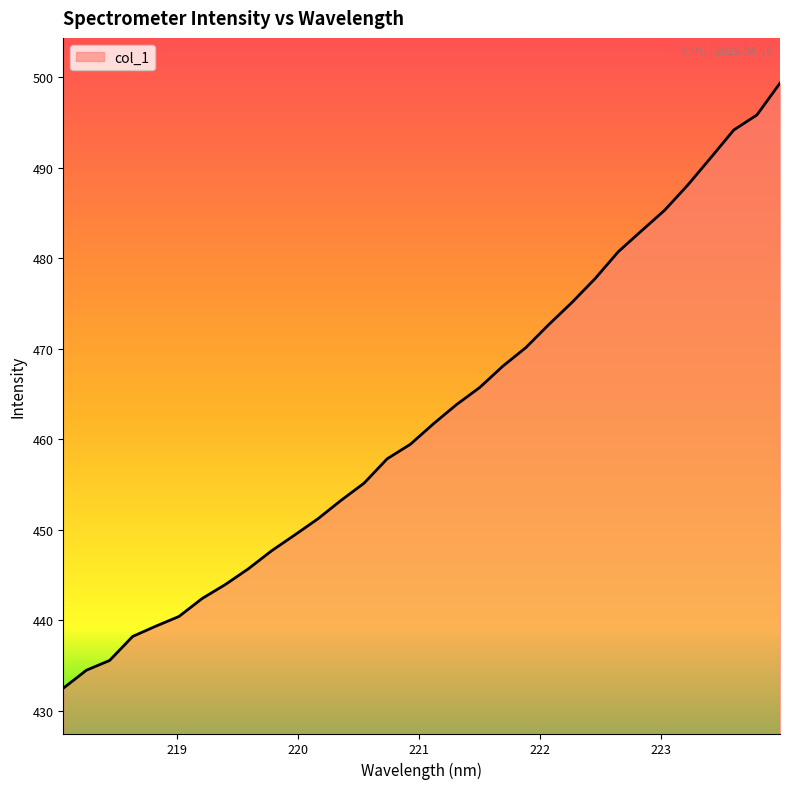

Reading left to right, list all the values displayed in this chart.

432.5	434.5	435.6	438.2	439.3	440.4	442.4	443.9	445.7	447.7	449.4	451.2	453.2	455.1	457.8	459.4	461.7	463.8	465.7	468.1	470.1	472.7	475.1	477.8	480.7	483.0	485.3	488.1	491.1	494.2	495.8	499.3